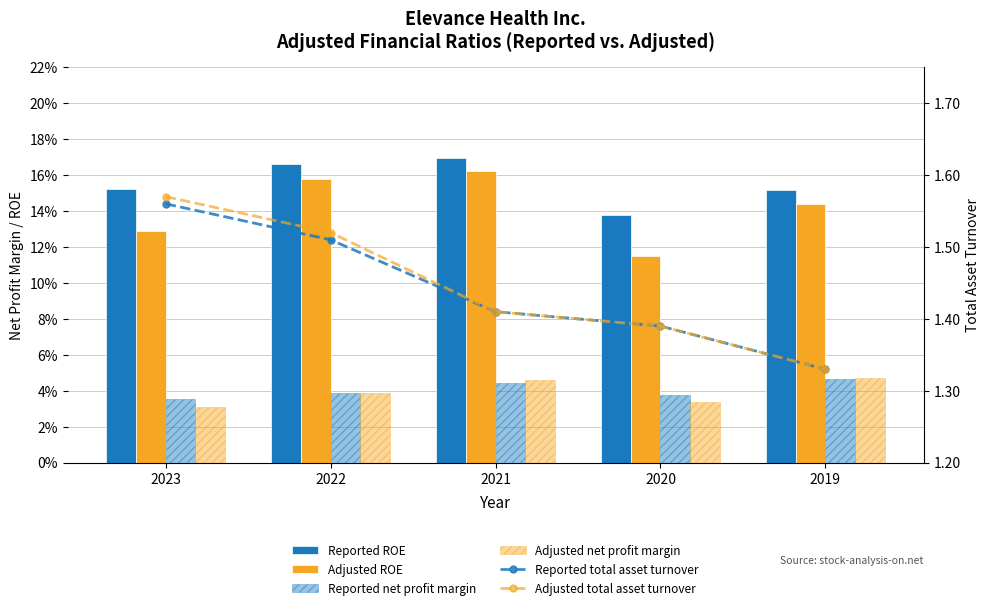

What is the maximum value shown in the chart?

1.6